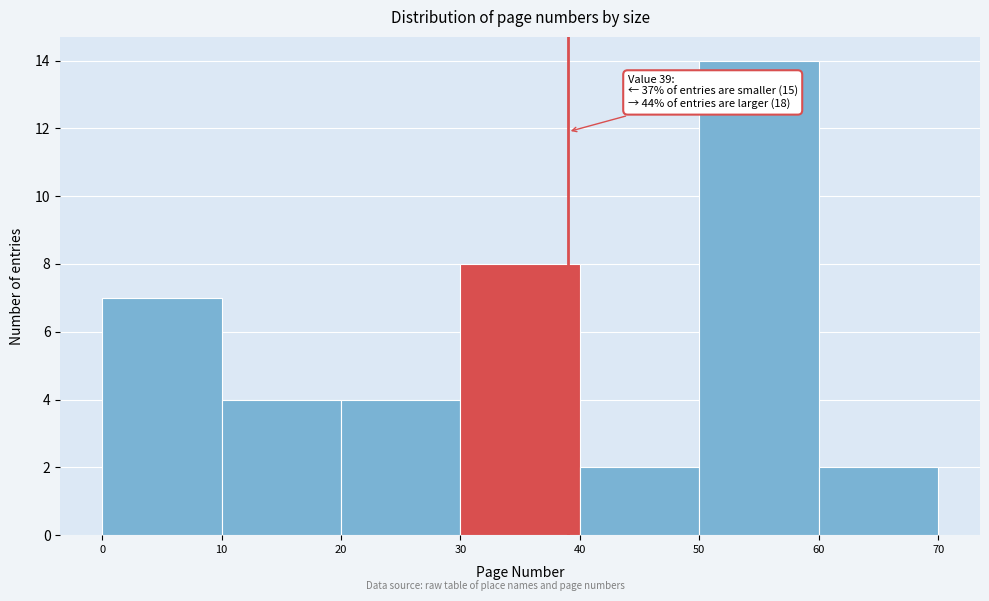

Over which range of the x-axis is the bar tallest?

50 to 60